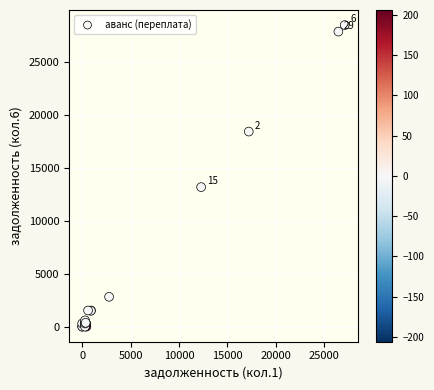

What Y value in the scatter plot is closest to 14245?

13181.7